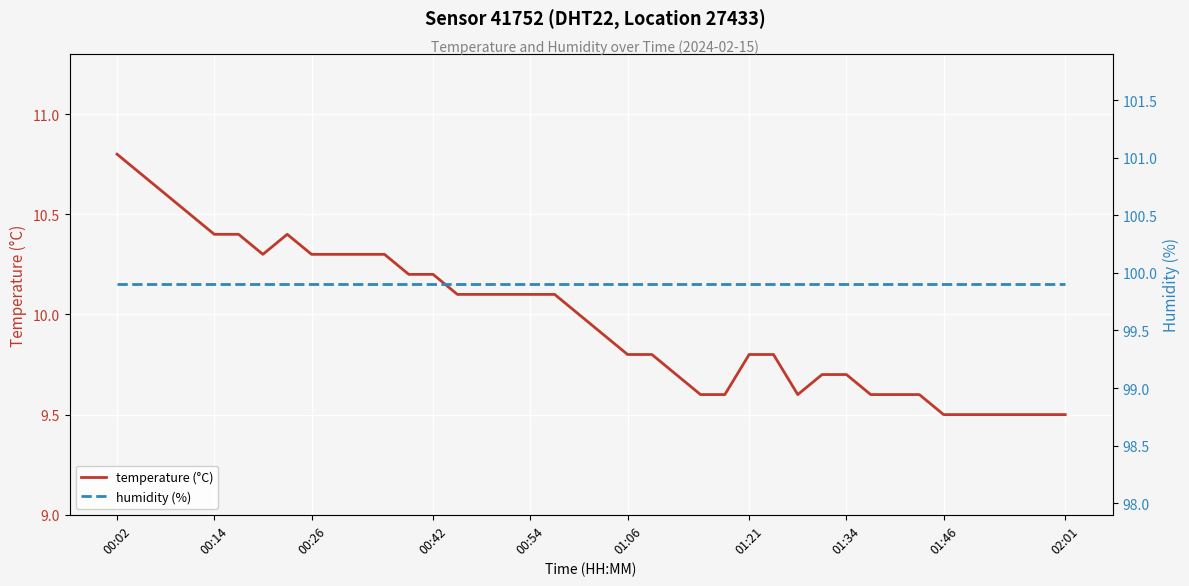

What is the difference between the highest and lowest values at 38?

90.4